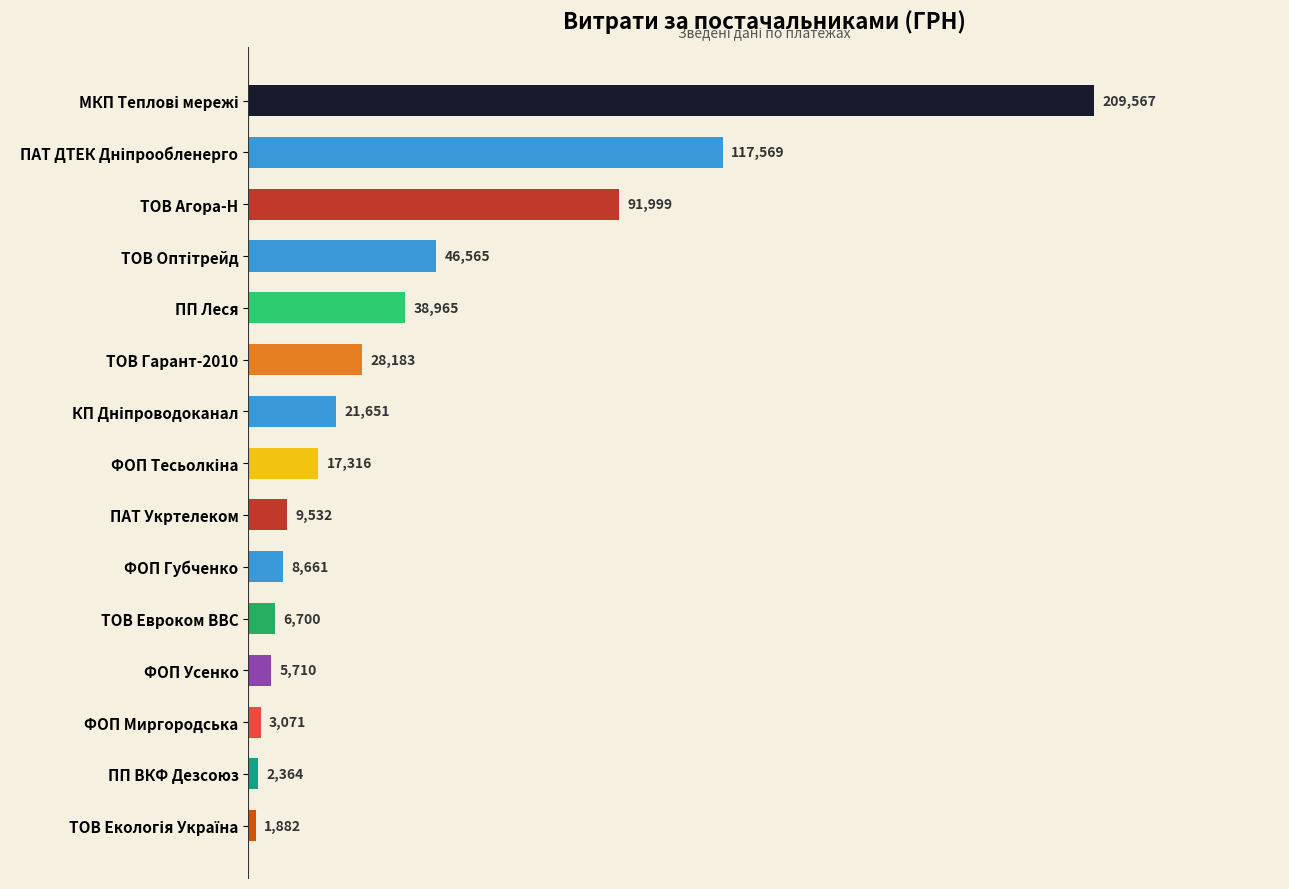

How many data points are above 17316?

8